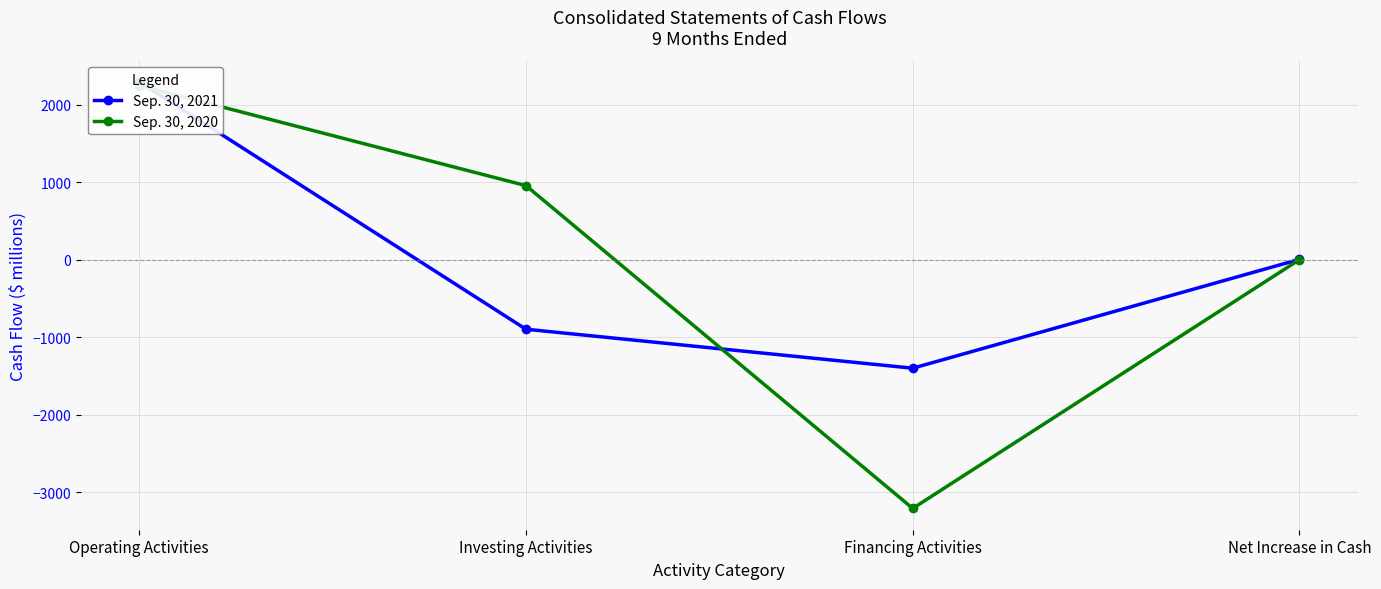

What are all the series names shown in the legend?

Sep. 30, 2021, Sep. 30, 2020